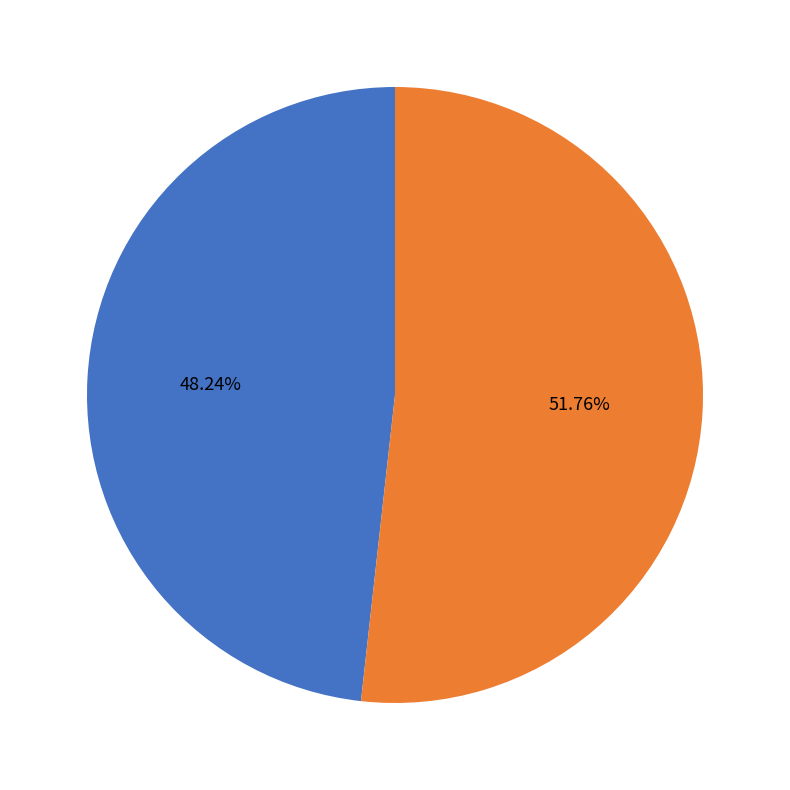

How many slices are in this pie chart?

2